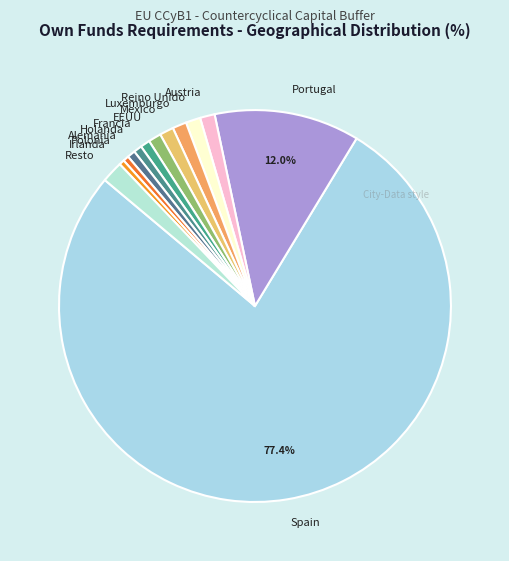

What is the largest slice in the pie chart?

Spain